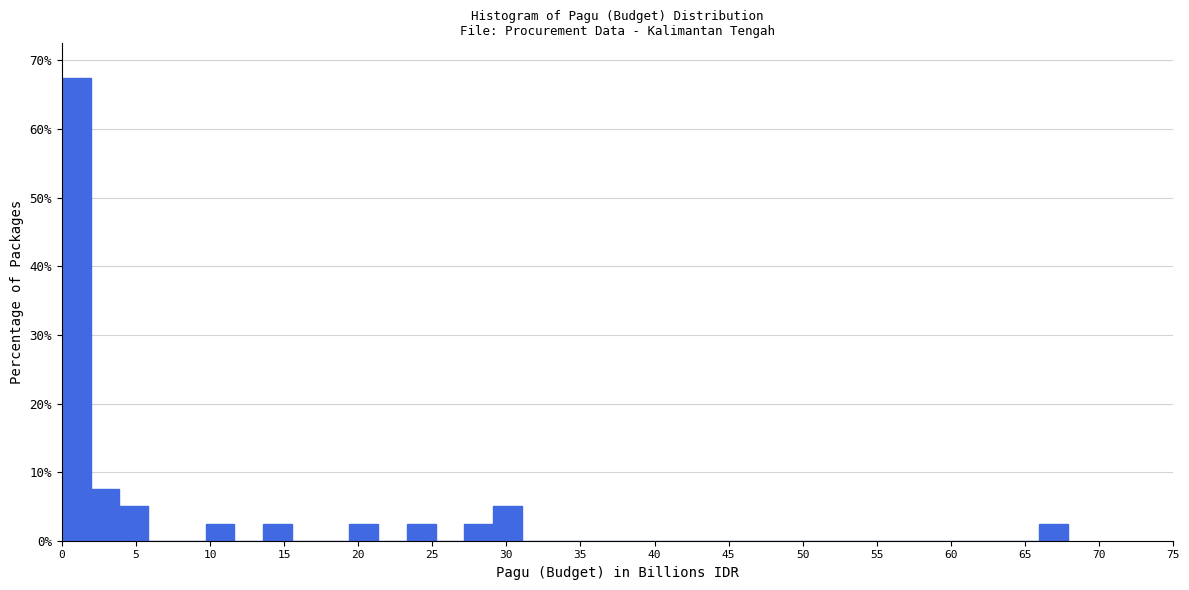

Around what value on the x-axis is the tallest bar? Give the approximate position of its centre, as read against the axis.

1.0